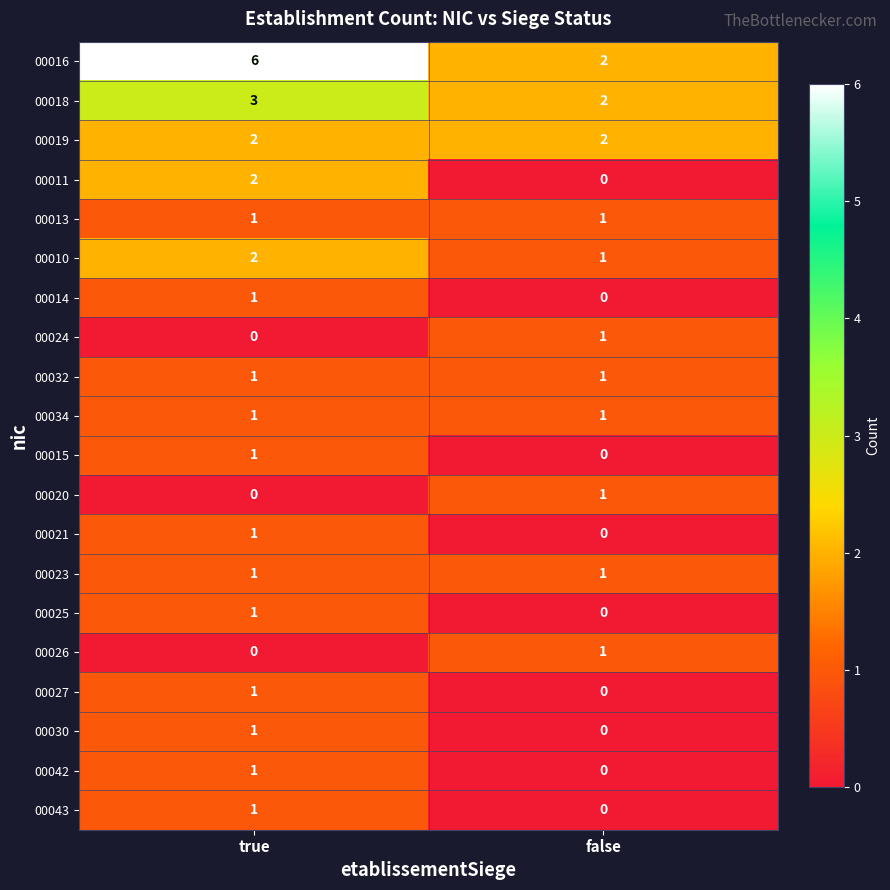

Read the 00018 value at true.

3